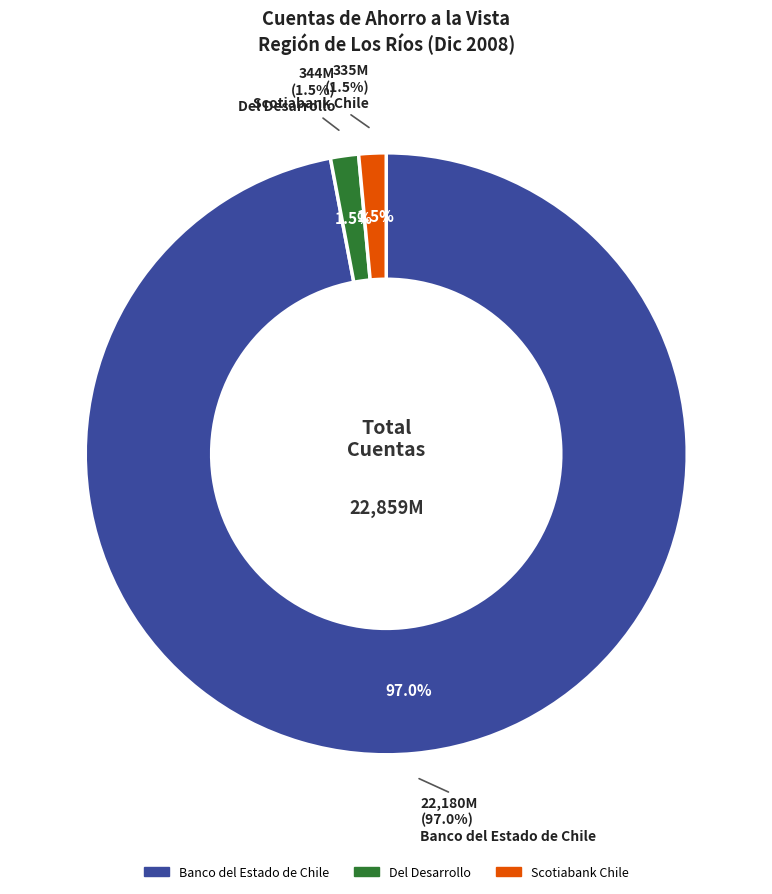

To the nearest percent, what is the difference between the Banco del Estado de Chile and Scotiabank Chile slice percentages?

96%